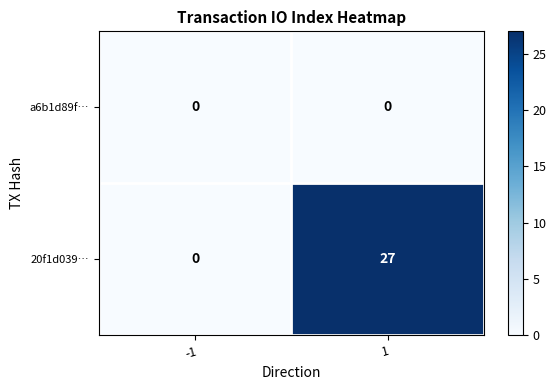

Between -1 and 1, which series saw the biggest shift?

20f1d039…